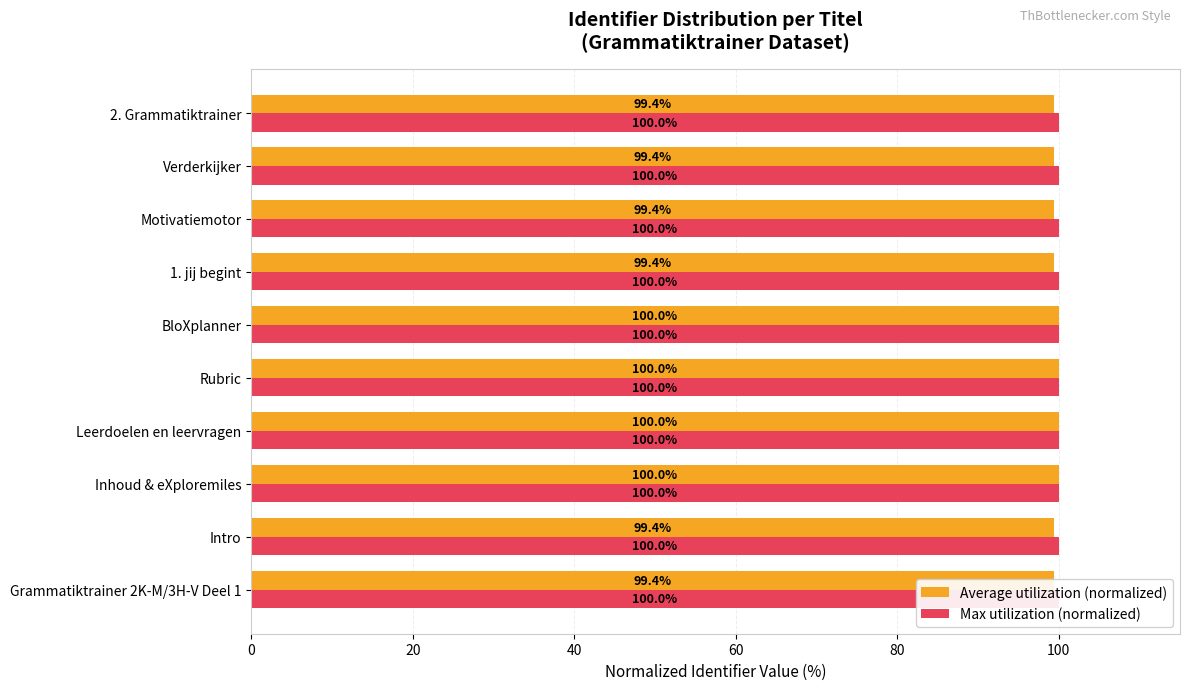

Count the number of categories in the chart.

10